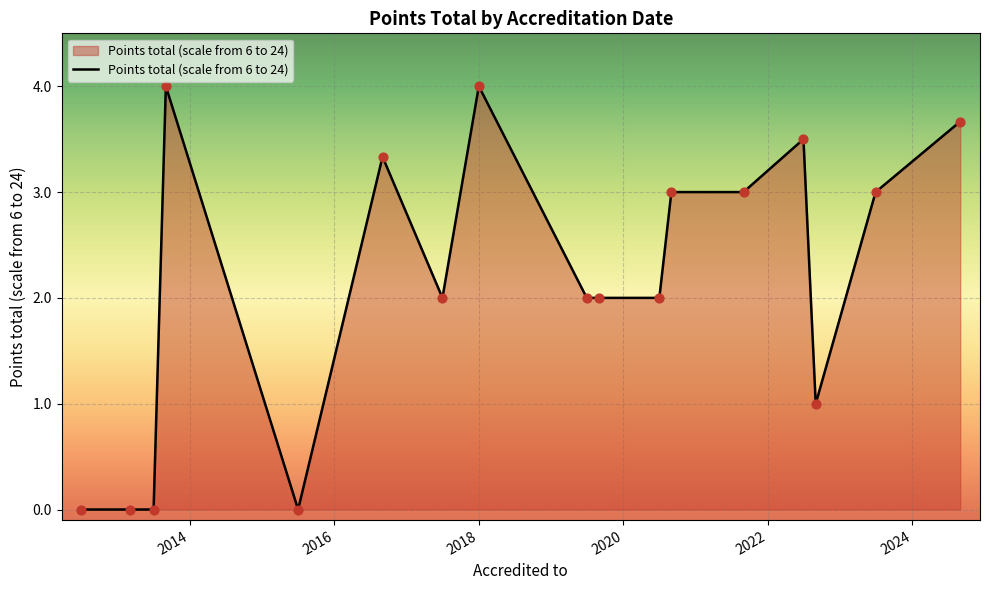

What is the greatest value displayed?

4.0